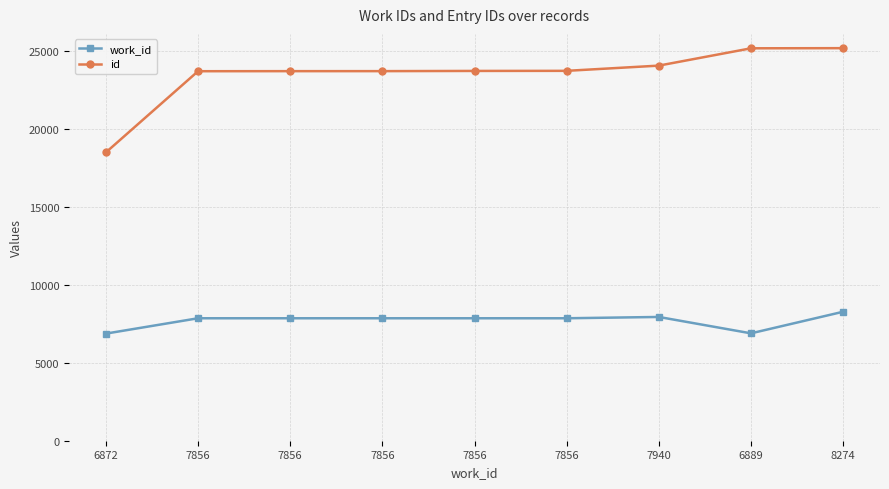

How many data points does each series have?

9